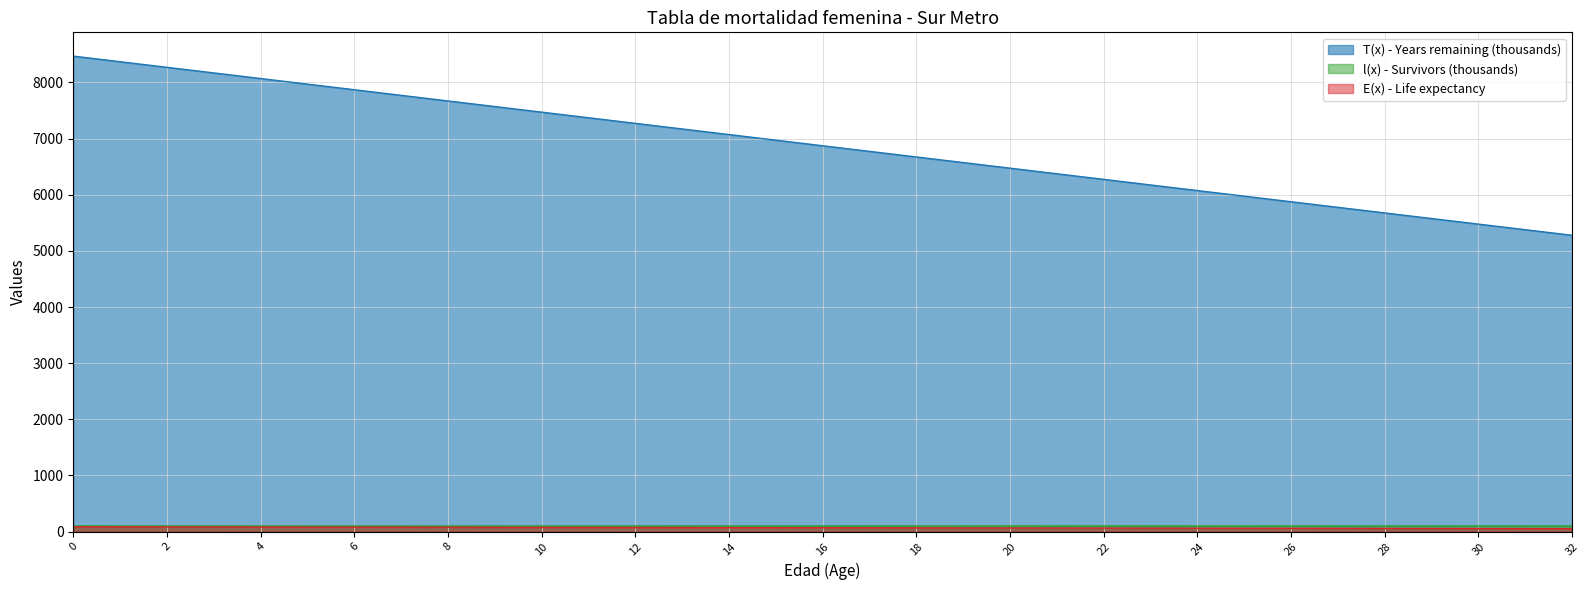

Is it true that l(x) - Survivors equals 99.8 at 15?

True